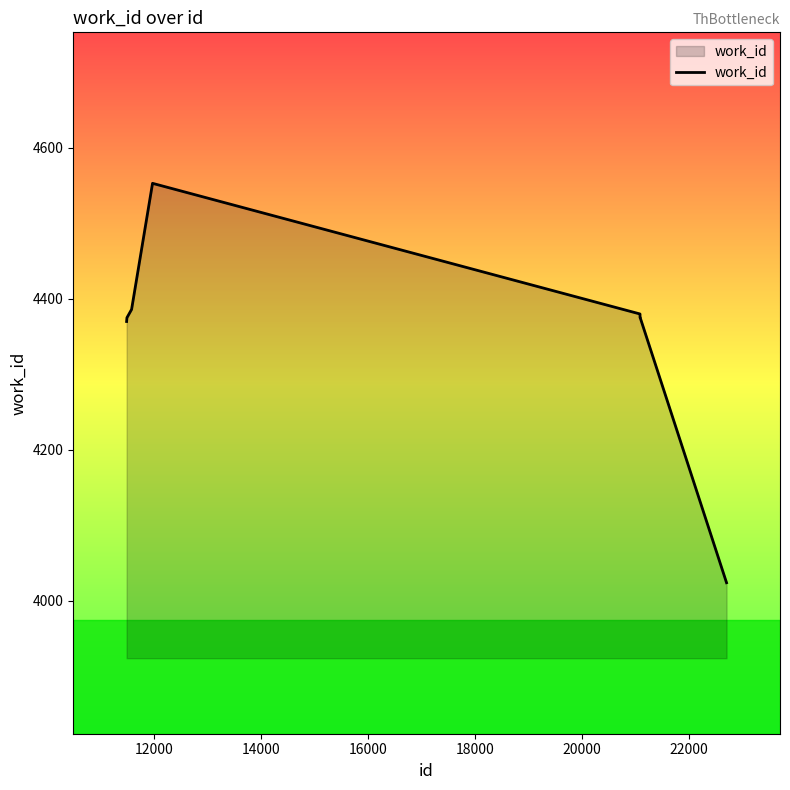

What is the difference between the maximum and minimum values?

529